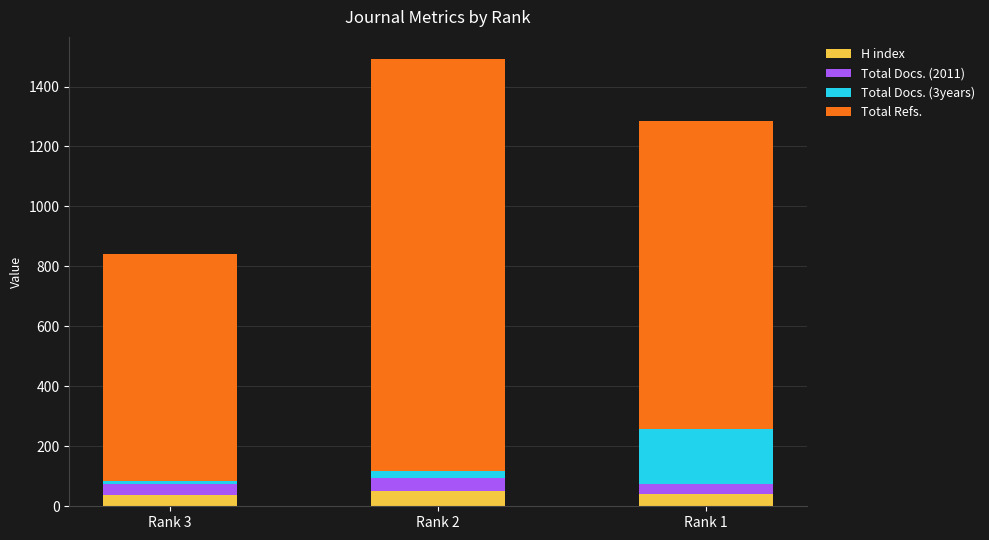

Are the bars grouped side by side (vs. stacked)?

No